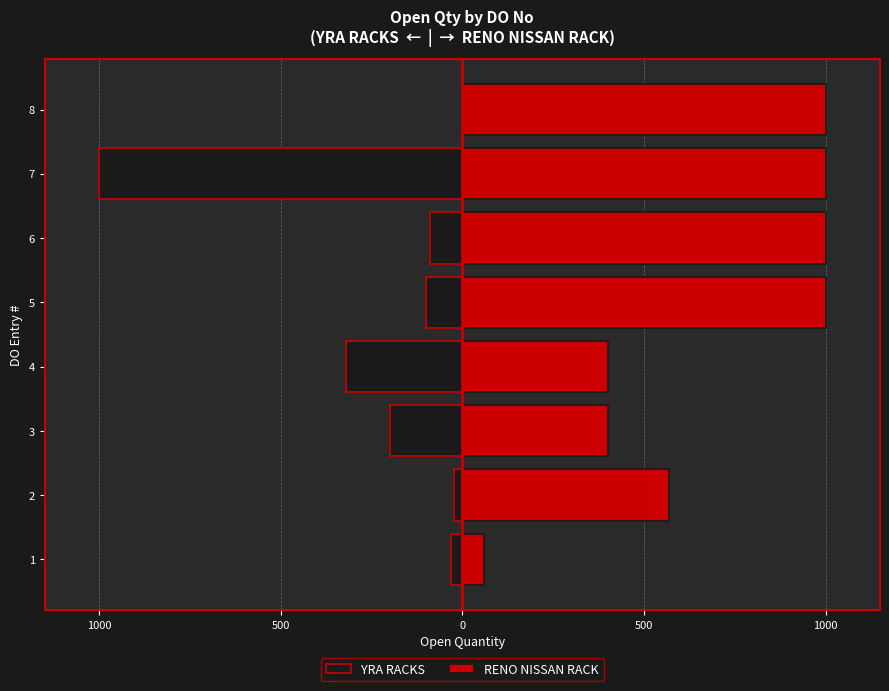

Reading left to right, extract all data points from this chart.

YRA RACKS: -30	-23	-200	-320	-100	-90	-1000	0
RENO NISSAN RACK: 60	570	400	400	1000	1000	1000	1000